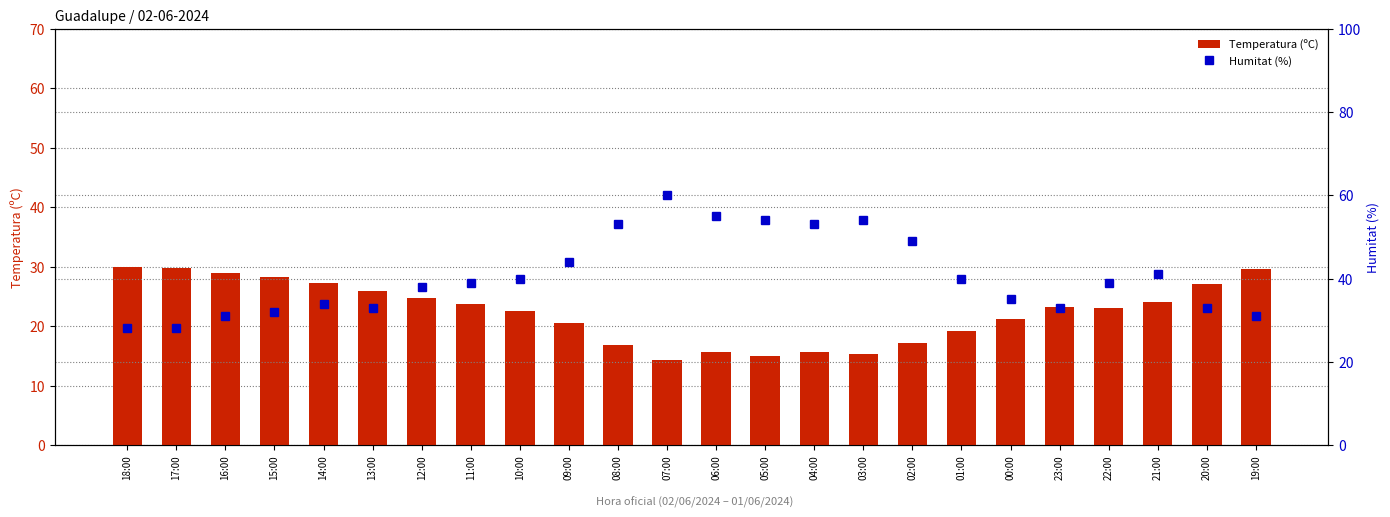

Rank the series at 09:00 from highest to lowest value.

Humitat (%), Temperatura (ºC)